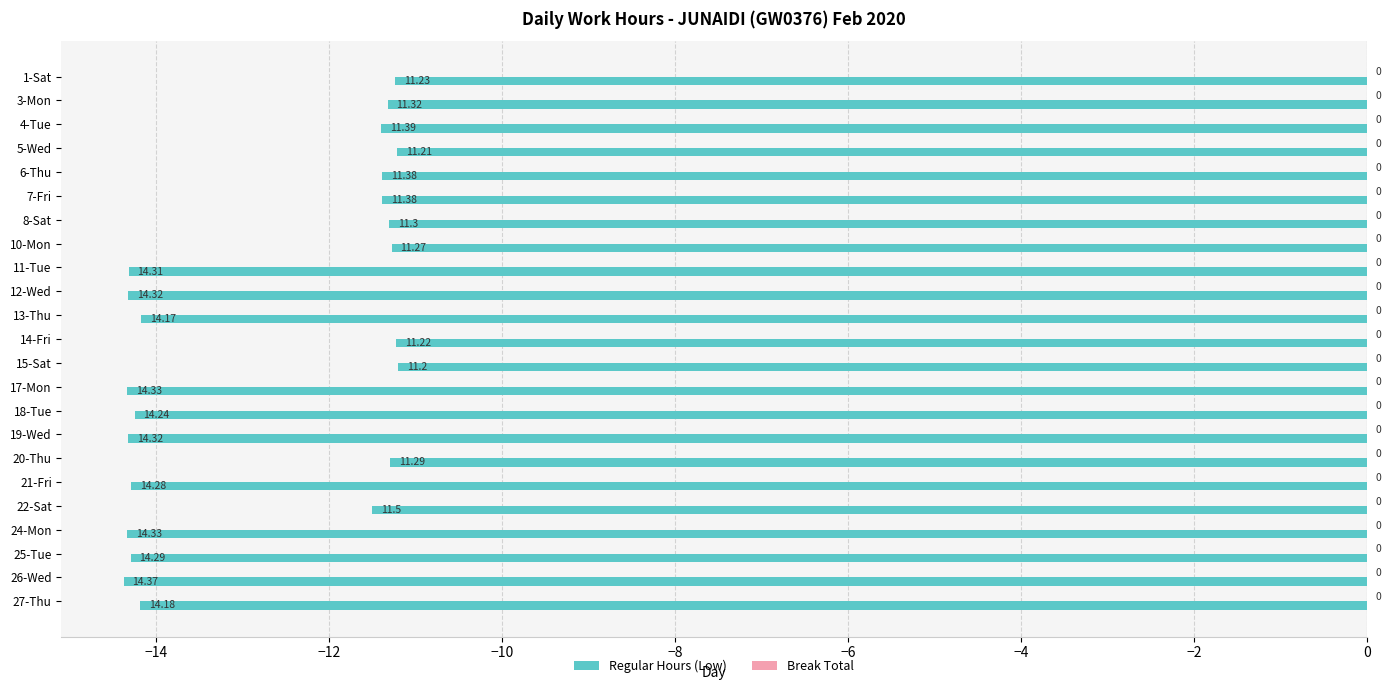

How many bars are there in total?

23